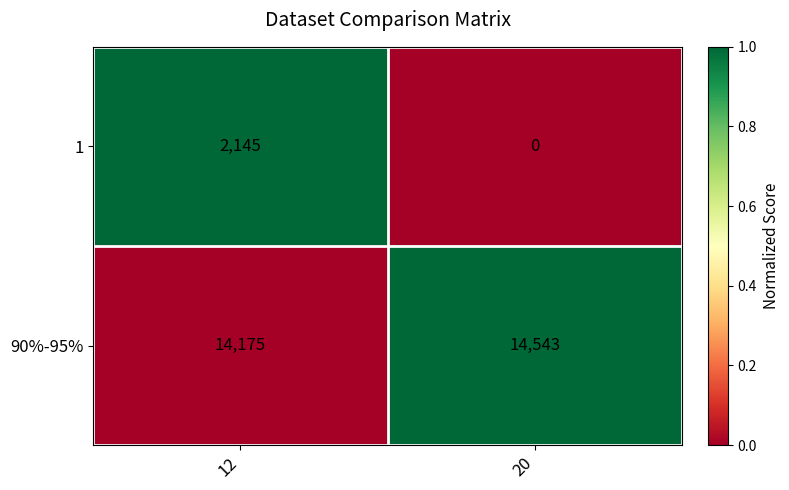

How many categories are shown in the chart?

2